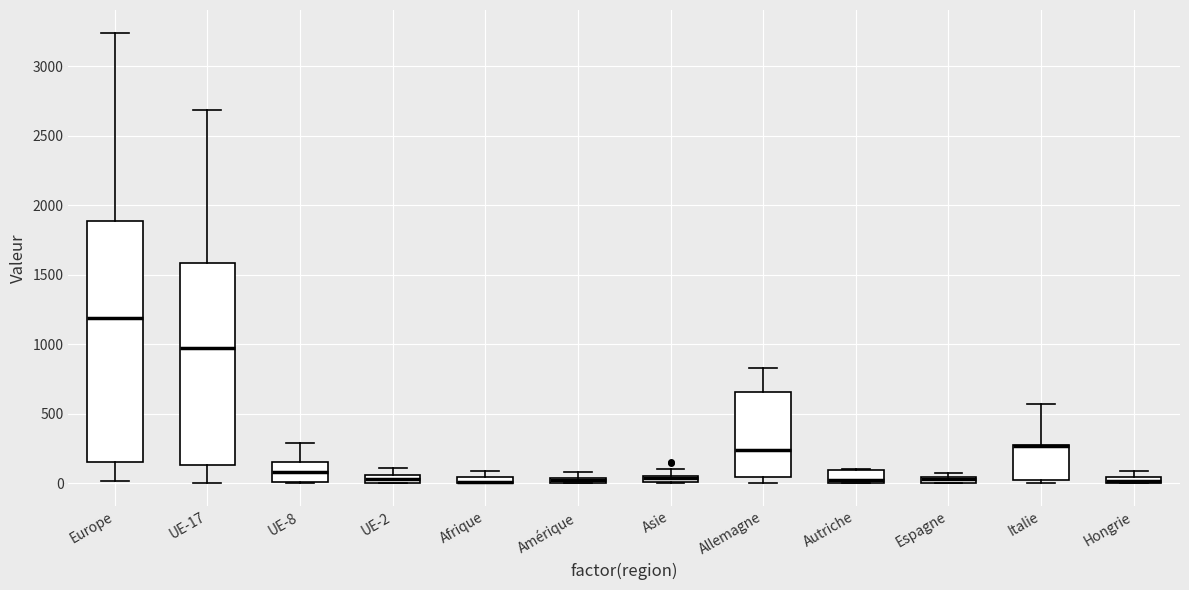

Which box is the tallest, from its lower edge to its upper edge?

Europe